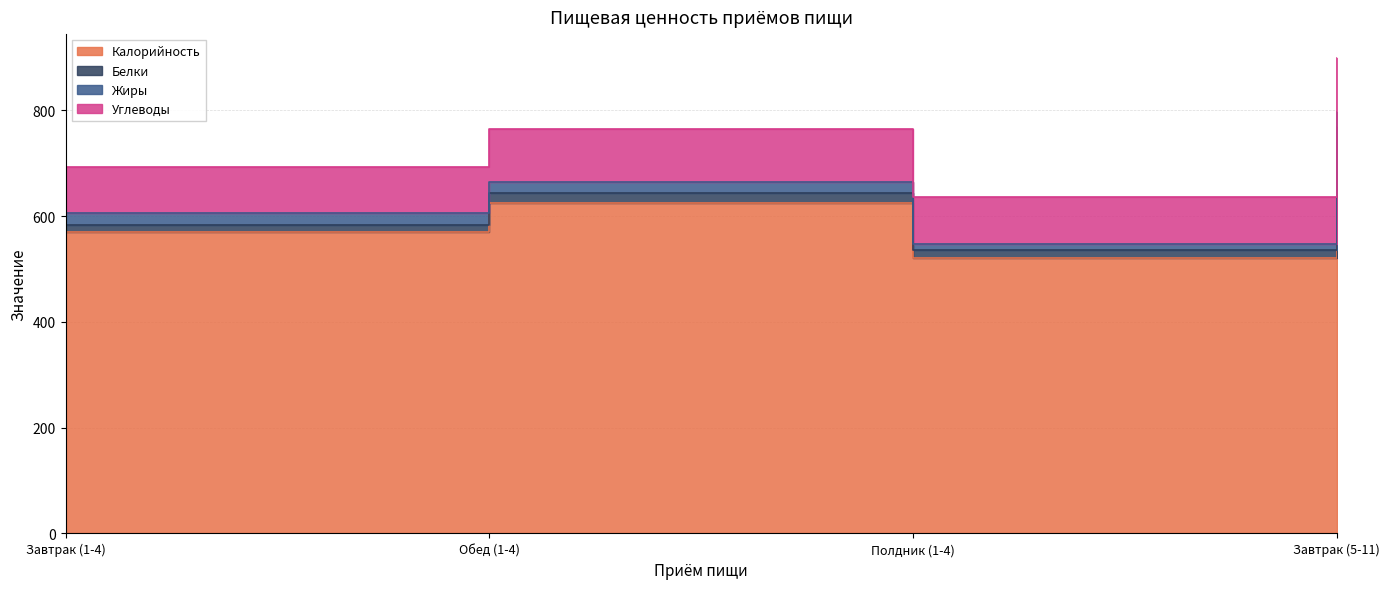

At which label is Углеводы closest to 94?

Полдник (1-4)